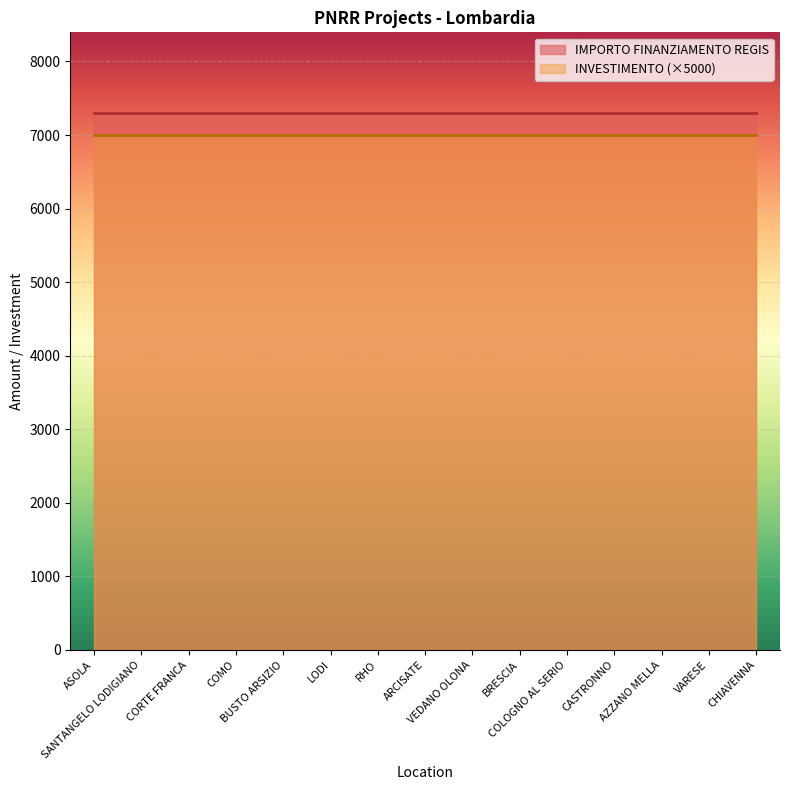

Reading left to right, transcribe all the data shown in this chart.

IMPORTO FINANZIAMENTO REGIS: 7301.0	7301.0	7301.0	7301.0	7301.0	7301.0	7301.0	7301.0	7301.0	7301.0	7301.0	7301.0	7301.0	7301.0	7301.0
INVESTIMENTO: 1.4	1.4	1.4	1.4	1.4	1.4	1.4	1.4	1.4	1.4	1.4	1.4	1.4	1.4	1.4